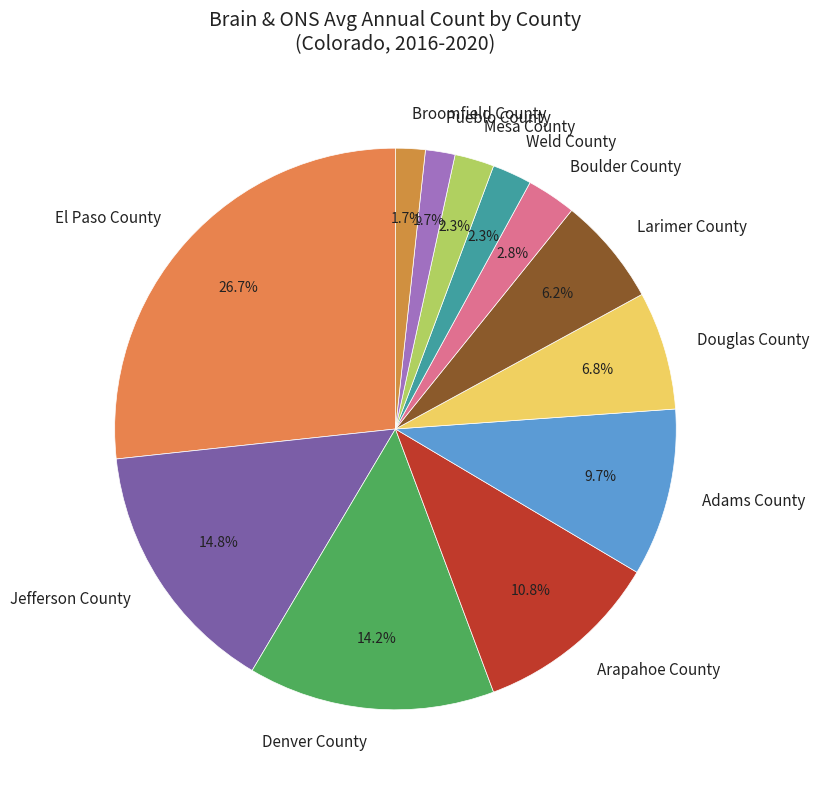

Which has a higher value, Jefferson County or Mesa County?

Jefferson County